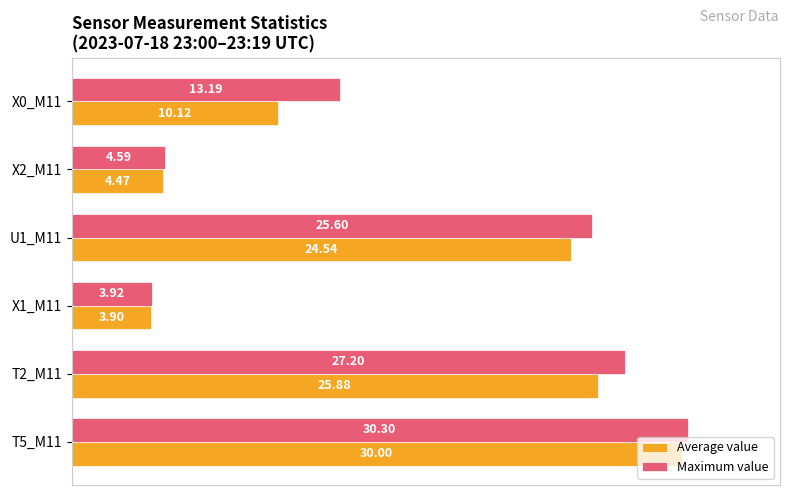

What are all the series names shown in the legend?

Average value, Maximum value